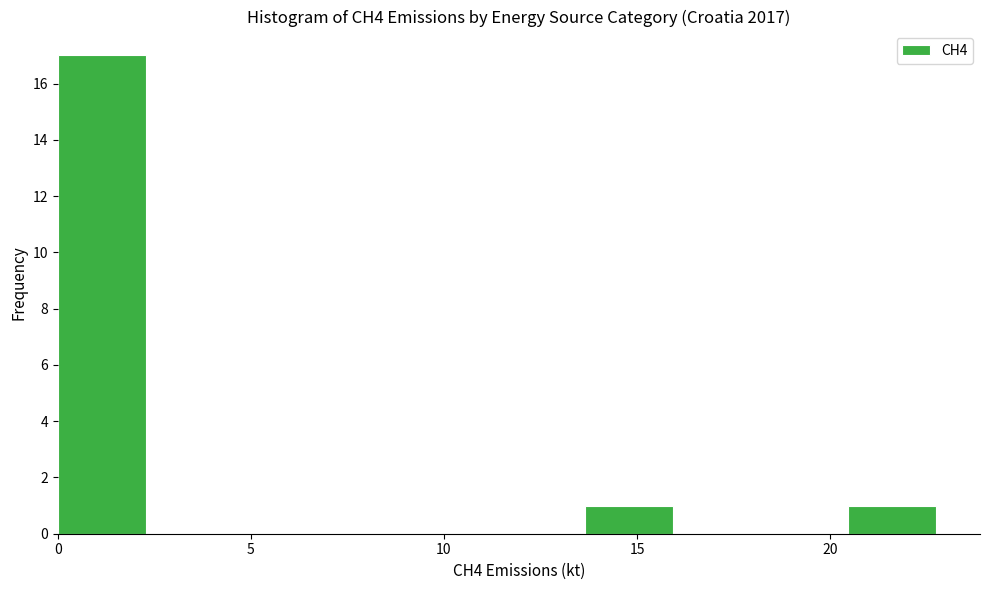

How tall is the bar that spans 13.5 to 16.0 on the x-axis? Neither the bar edges nor the heights are printed on the chart, so give them approximately, as read against the axes.

1